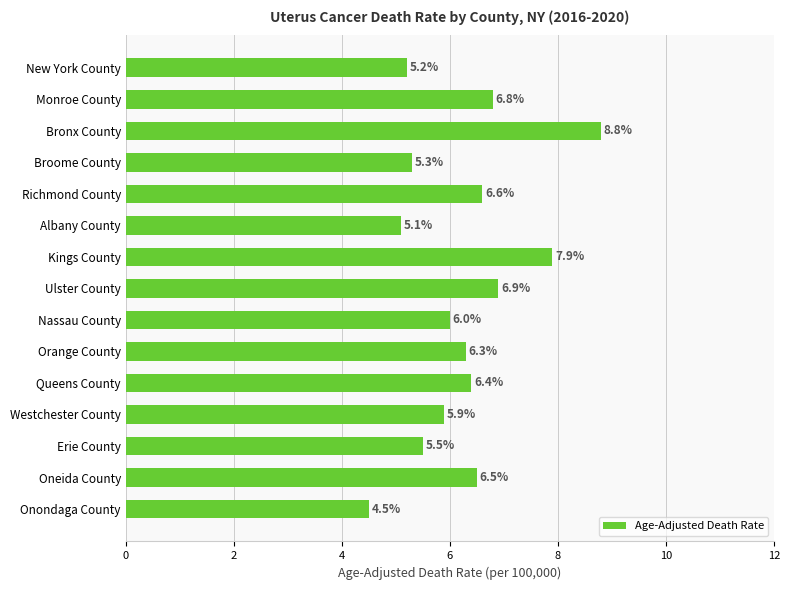

Which has a higher value, Richmond County or Orange County?

Richmond County